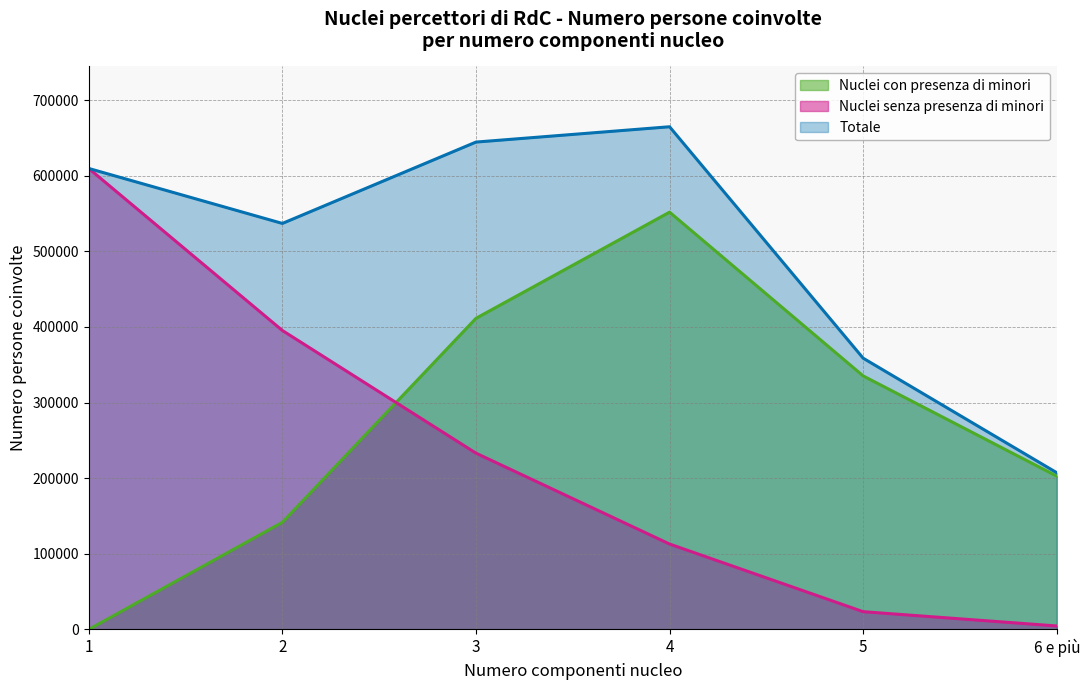

What is the sum of the Totale values at 6 e più and 5?

565966